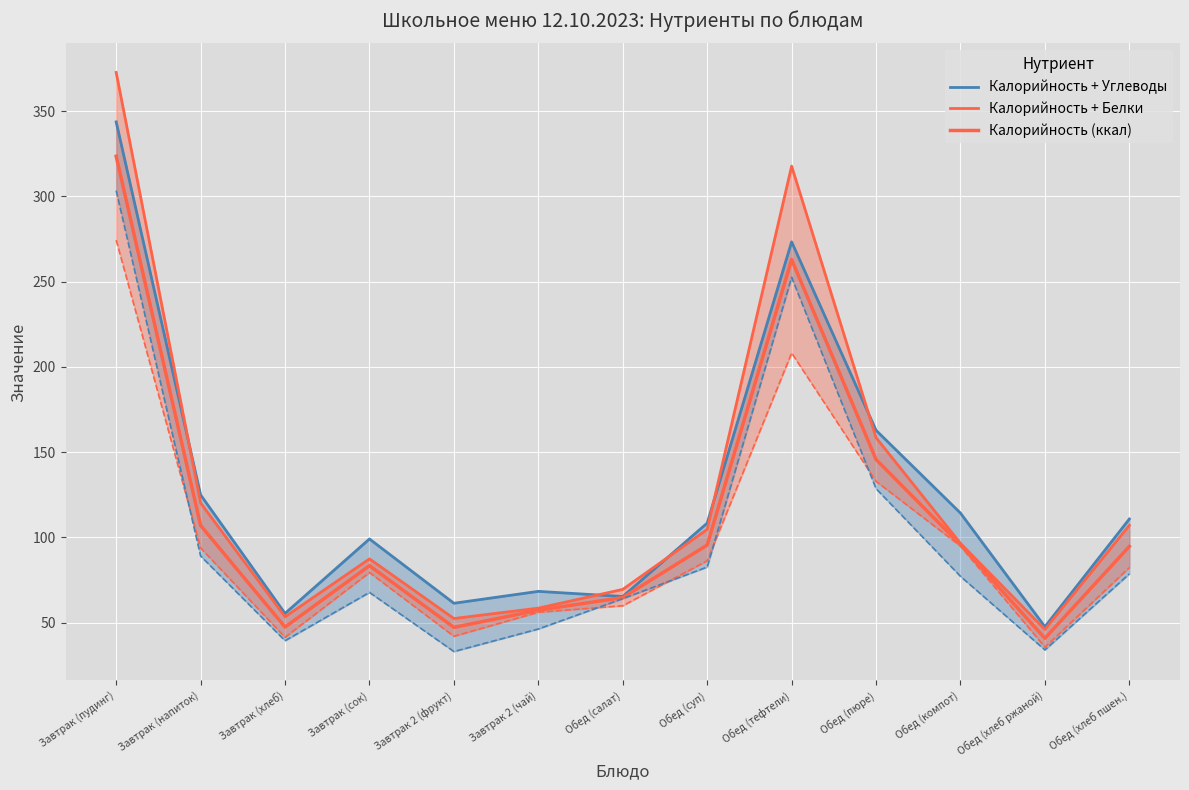

At which category does Калорийность (ккал) reach its first local valley?

Завтрак (хлеб)